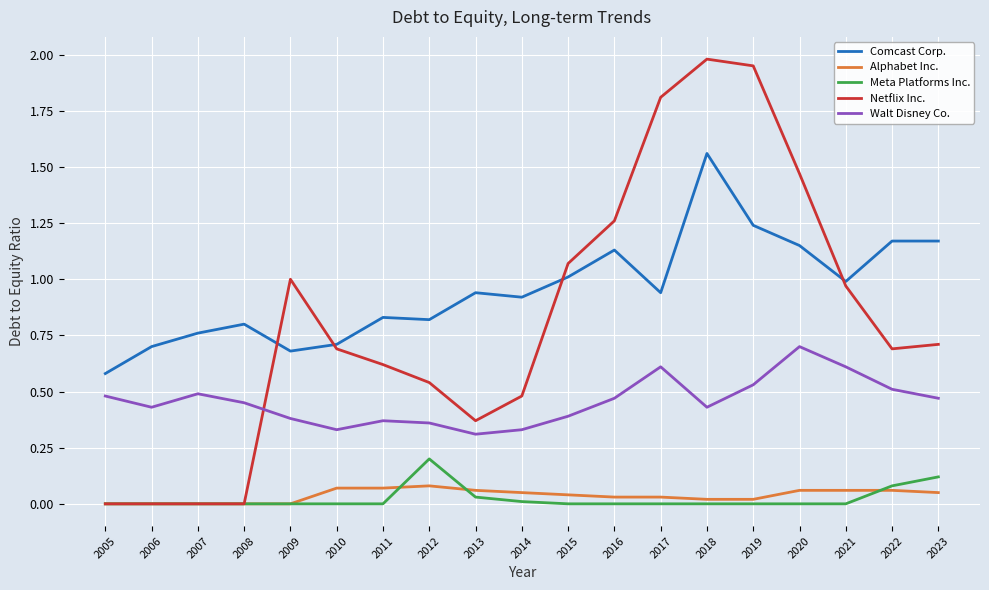

Is the value of Netflix Inc. at 2014 greater than the value of Alphabet Inc. at 2015?

Yes